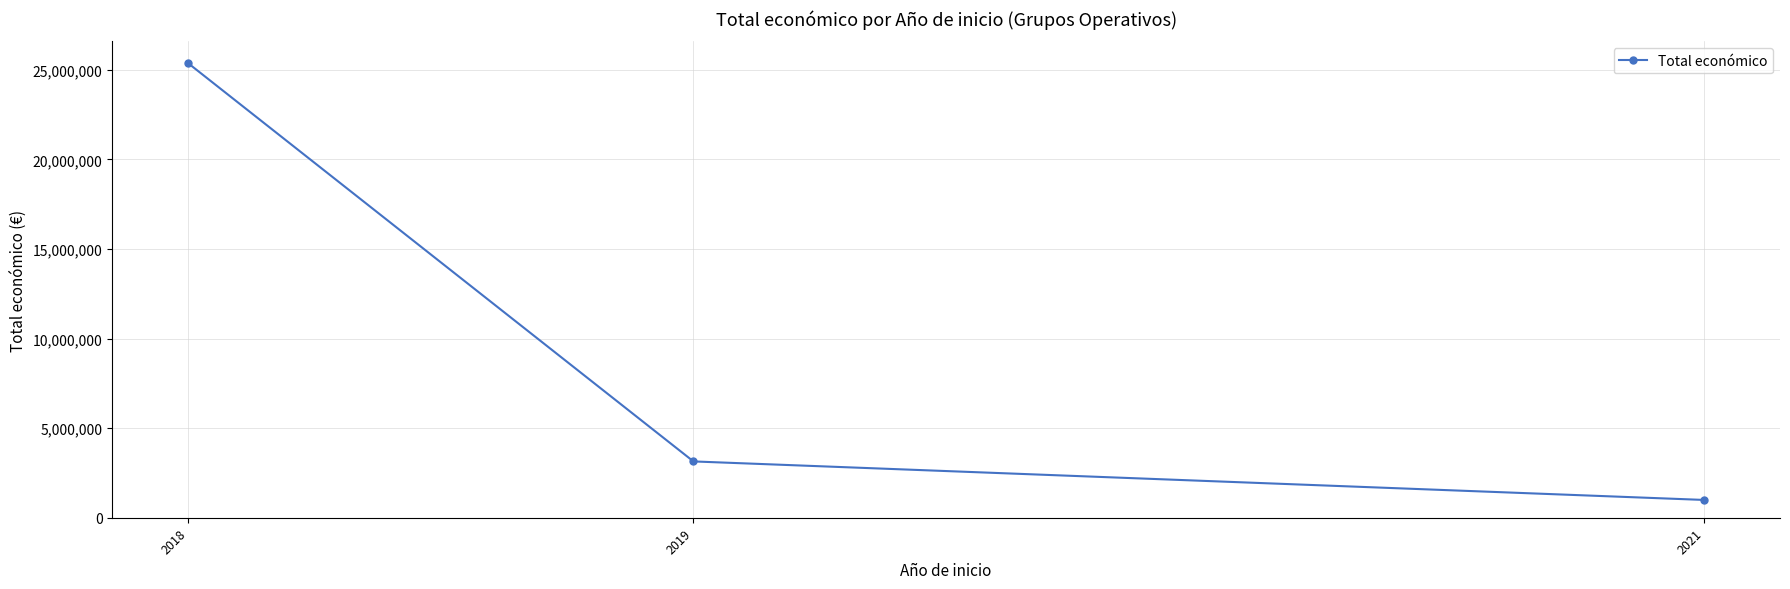

What is the value of the 3rd point from the left?

992464